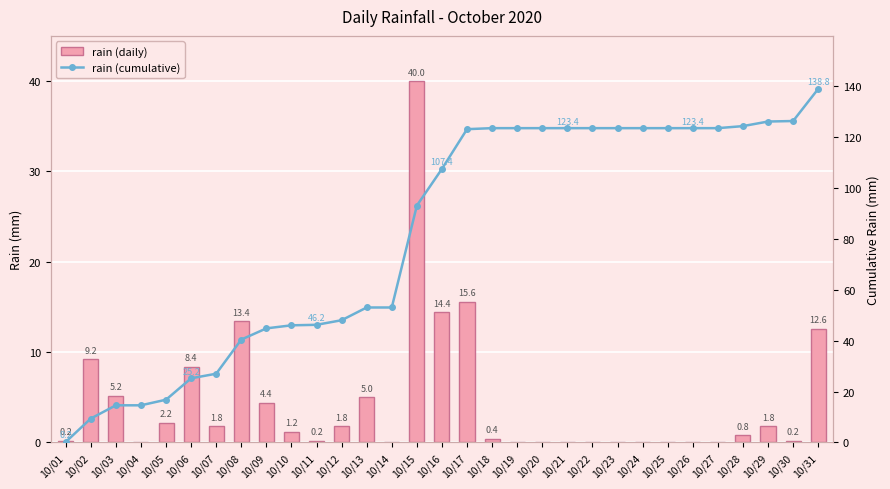

Reading left to right, transcribe all the data shown in this chart.

rain (daily): 0.2	9.2	5.2	0.0	2.2	8.4	1.8	13.4	4.4	1.2	0.2	1.8	5.0	0.0	40.0	14.4	15.6	0.4	0.0	0.0	0.0	0.0	0.0	0.0	0.0	0.0	0.0	0.8	1.8	0.2	12.6
rain (cumulative): 0.2	9.4	14.6	14.6	16.8	25.2	27.0	40.4	44.8	46.0	46.2	48.0	53.0	53.0	93.0	107.4	123.0	123.4	123.4	123.4	123.4	123.4	123.4	123.4	123.4	123.4	123.4	124.2	126.0	126.2	138.8